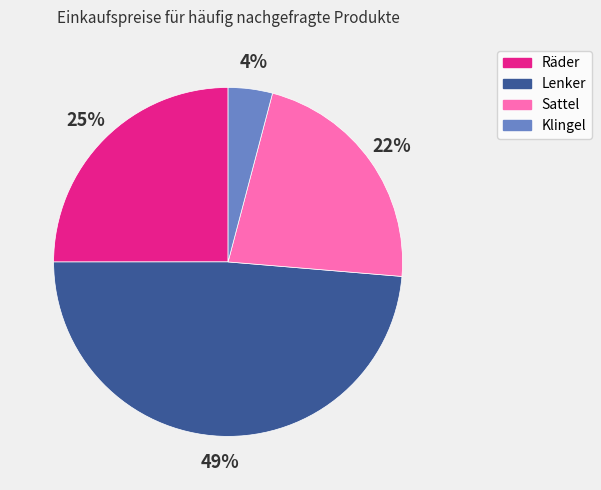

To the nearest percent, what is the difference between the largest and smallest slice percentages?

45%